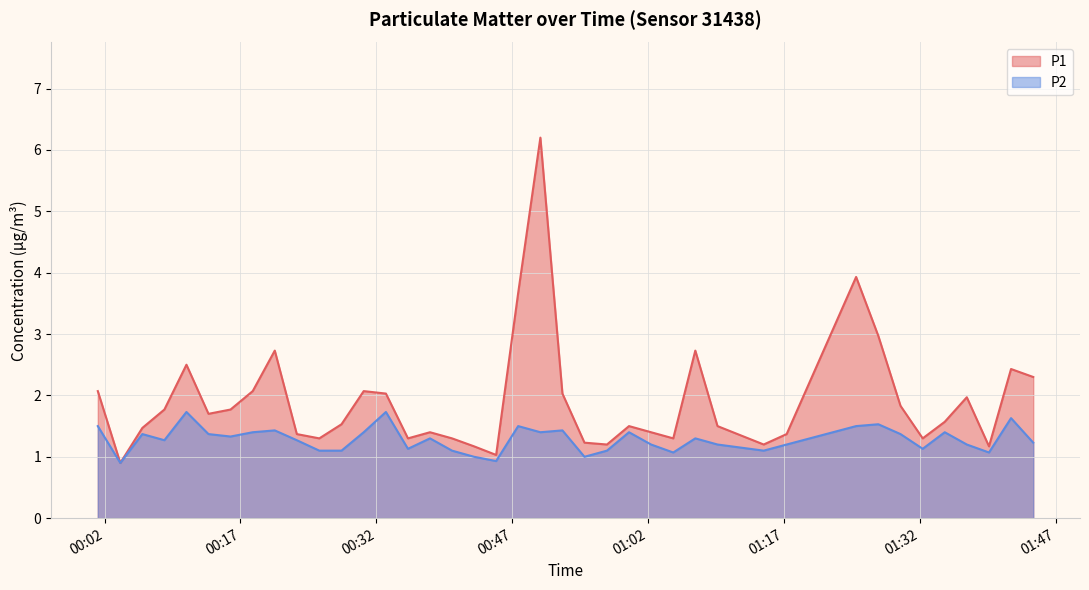

Does the chart display data point markers on the line(s)?

No